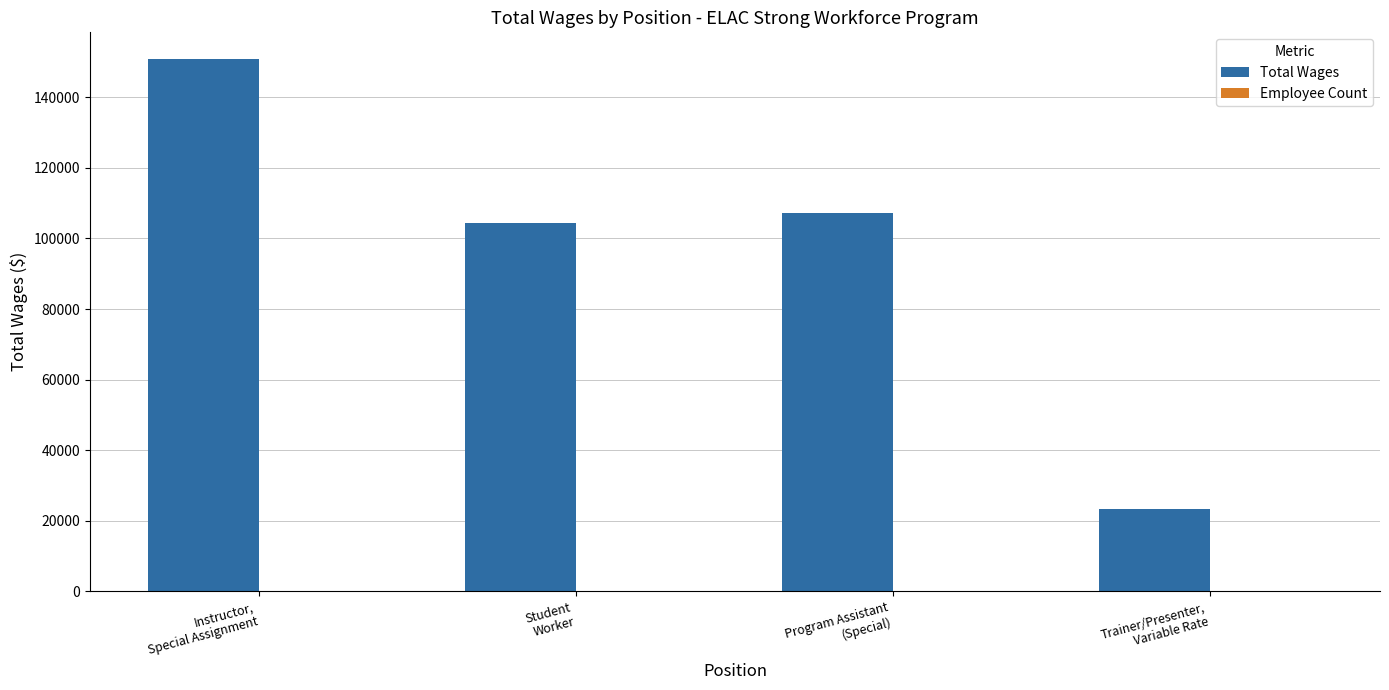

Which series has the largest total across all categories?

Total Wages